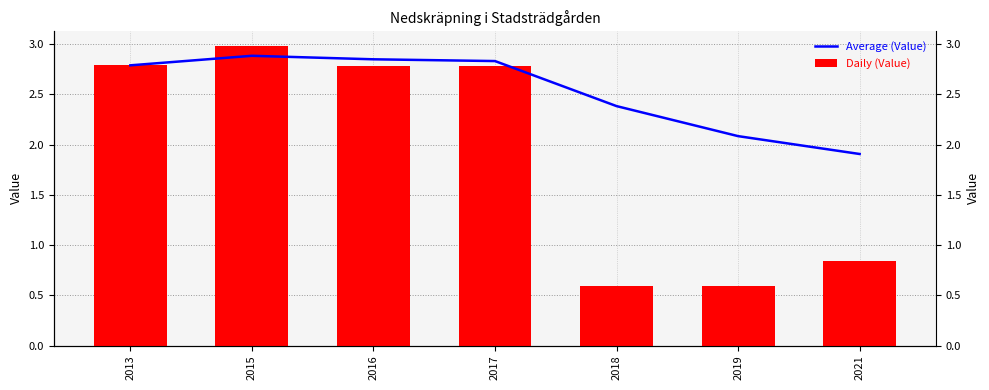

List the series in order of their peak value, highest first.

Daily (Value), Average (Value)